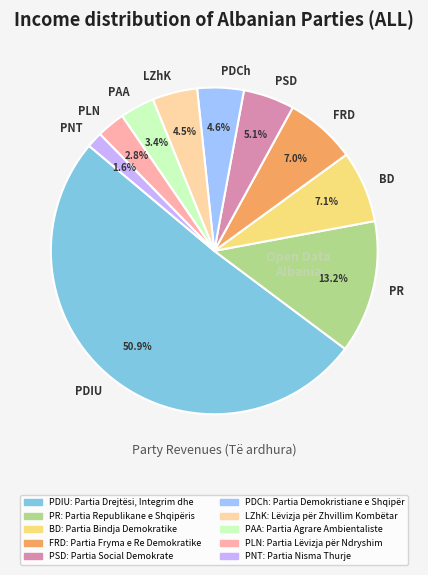

Which slice represents more than half of the pie?

PDIU